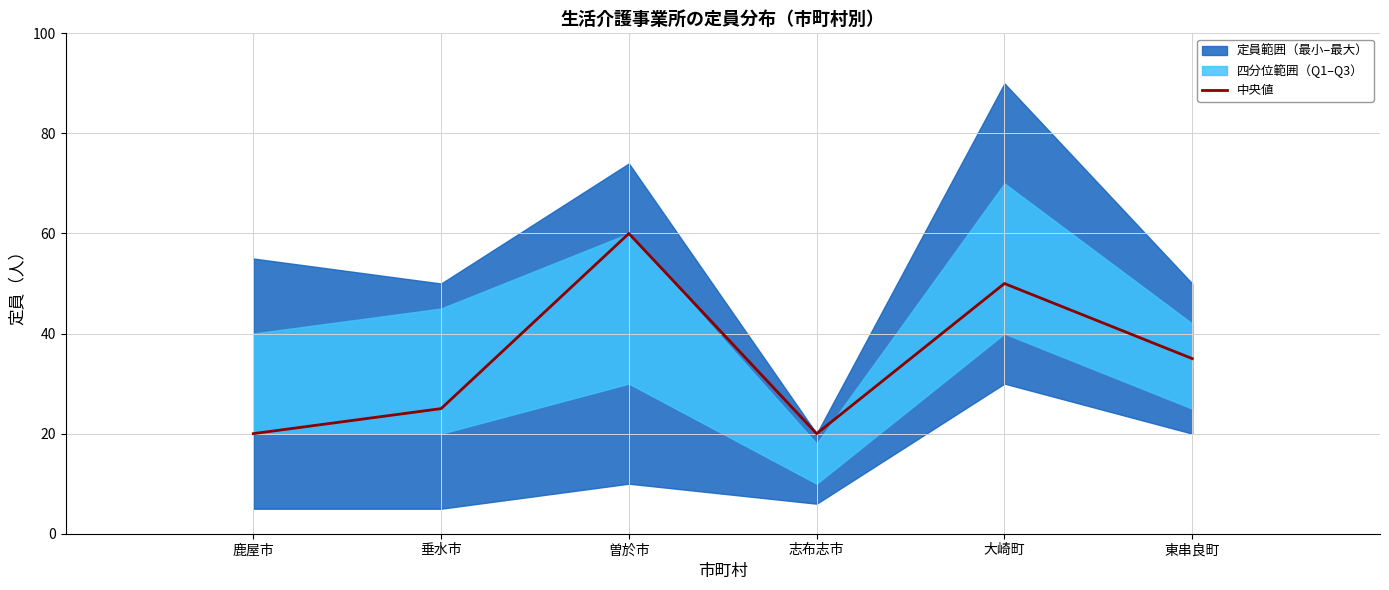

At which label is the value closest to 40?

東串良町